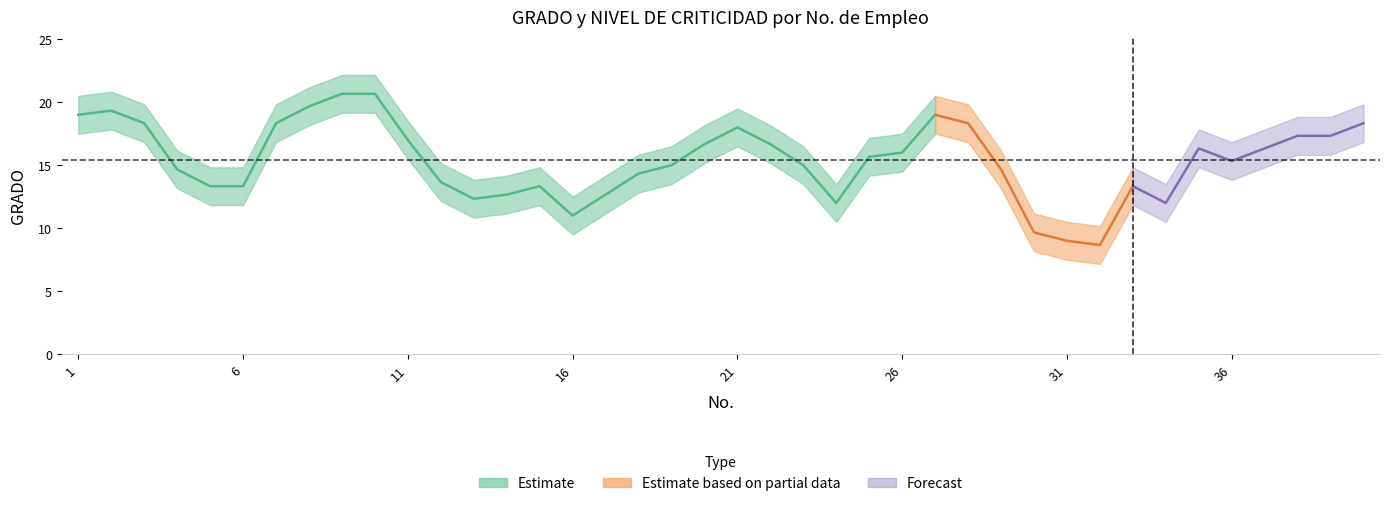

The NIVEL DE CRITICIDAD series shows 3 at 22. True or false?

True